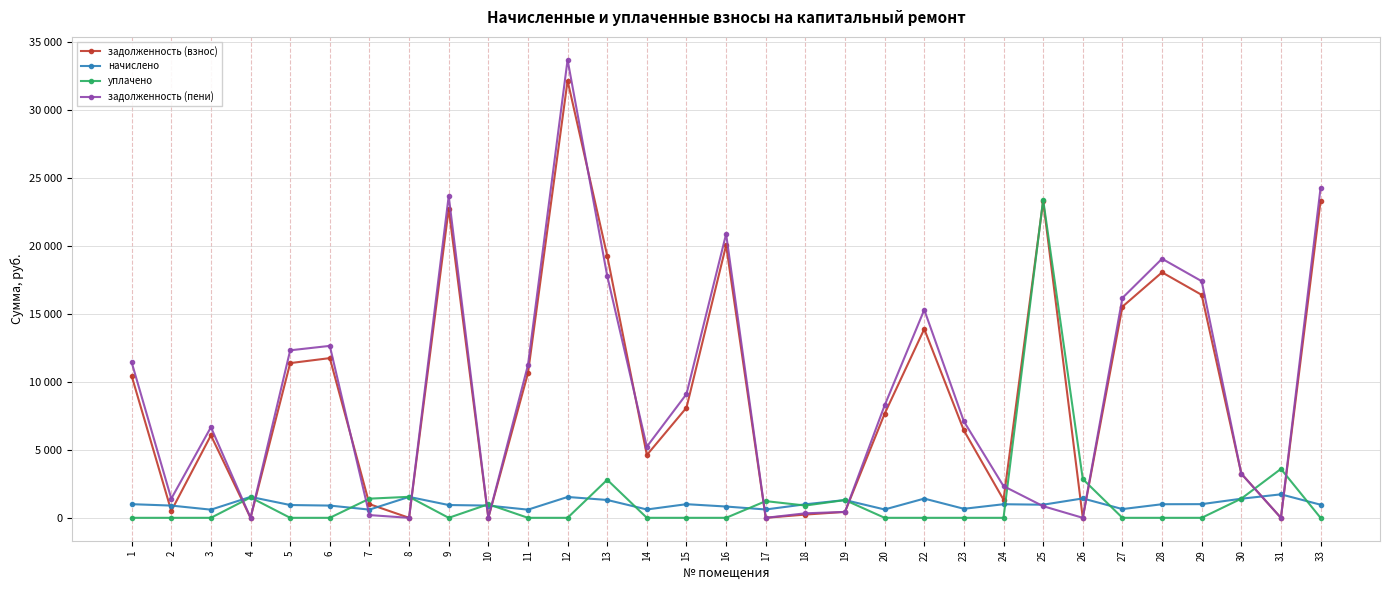

What is the value of the начислено point at the 4th from the left?

1540.5